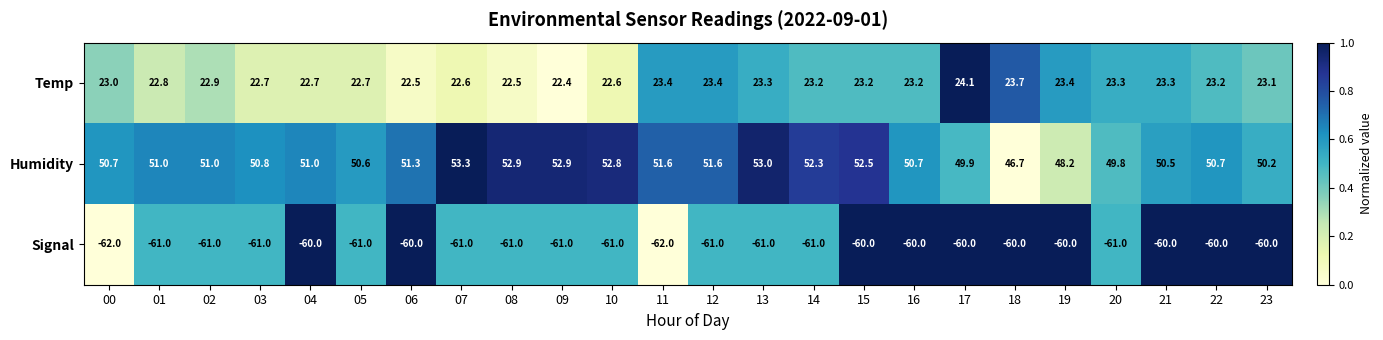

Which series changed the most between 01 and 04?

Signal